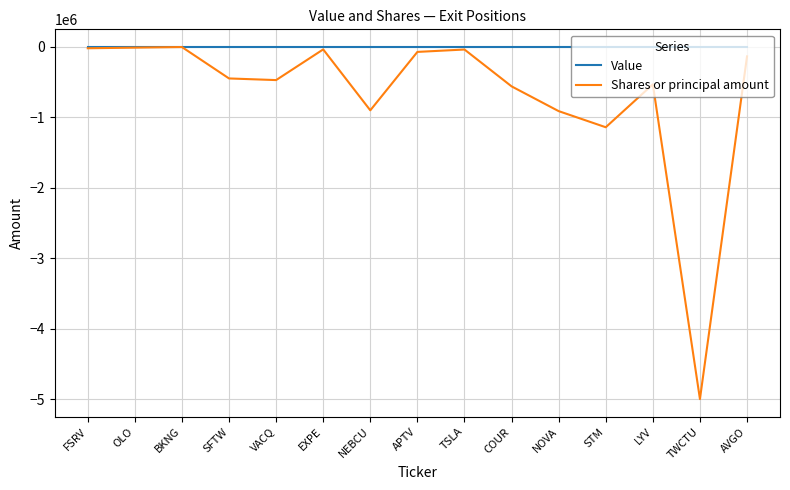

List the series in order of their overall mean, highest first.

Value, Shares or principal amount